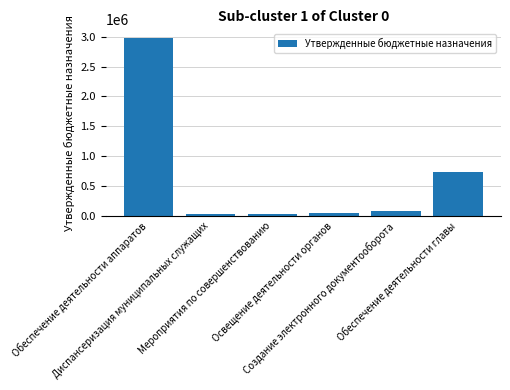

What is the greatest value displayed?

2976837